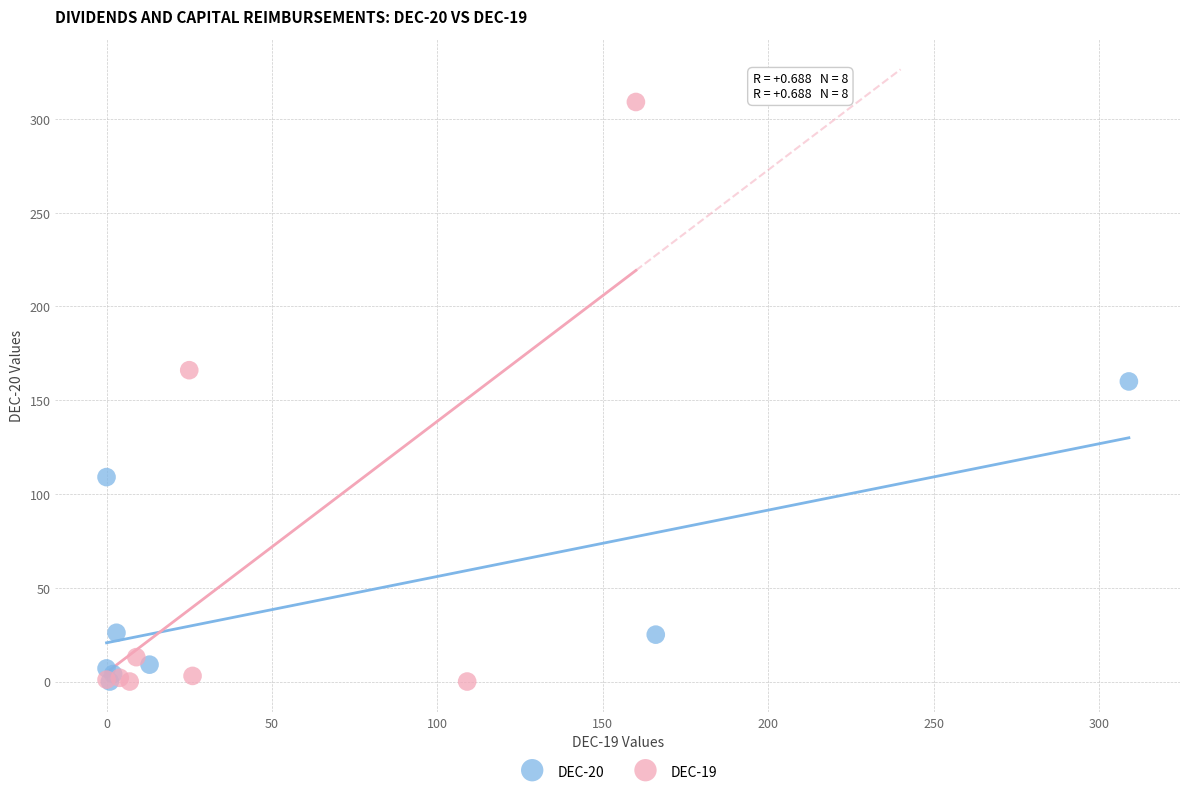

What are all the series names shown in the legend?

DEC-20, DEC-19